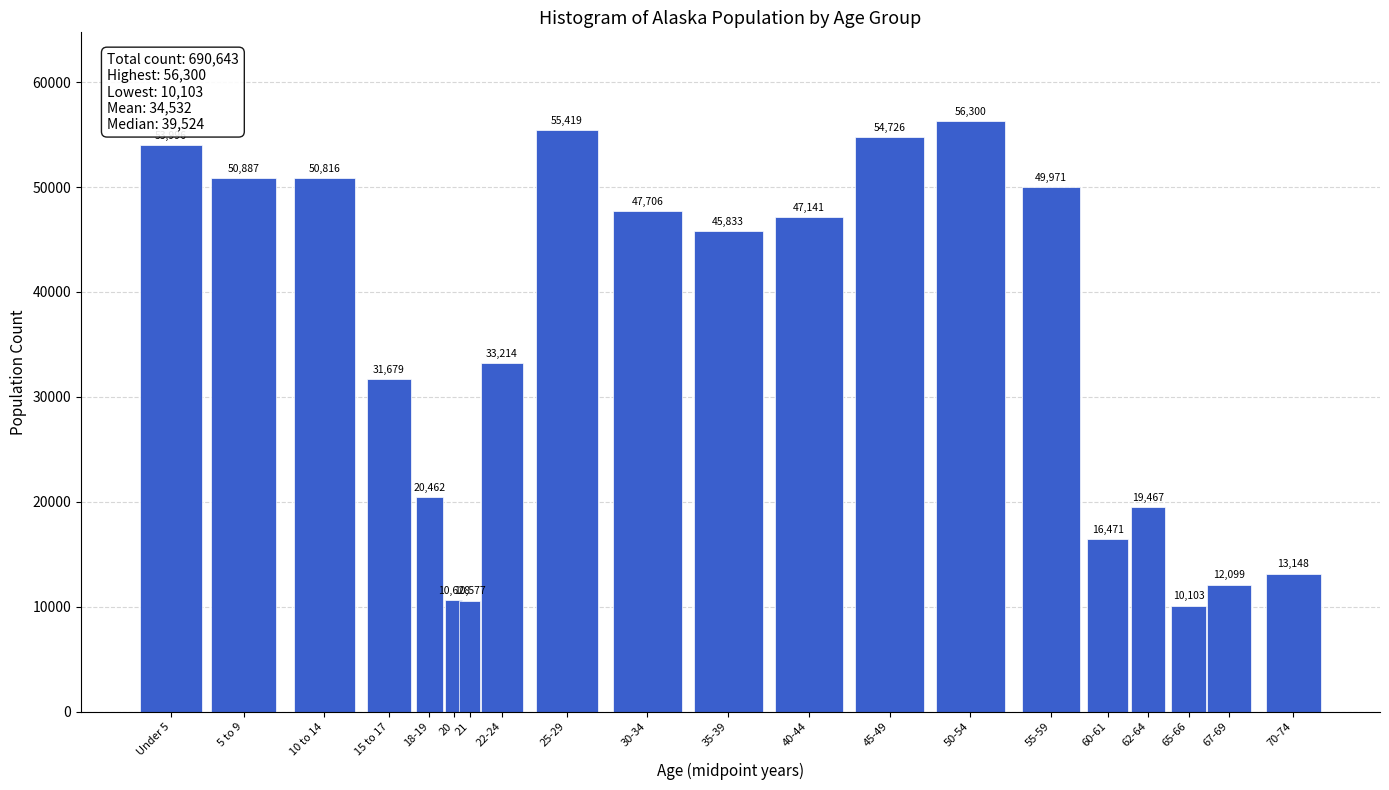

Reading right to left, what are all the values shown in this chart?

13148	12099	10103	19467	16471	49971	56300	54726	47141	45833	47706	55419	33214	10577	10628	20462	31679	50816	50887	53996